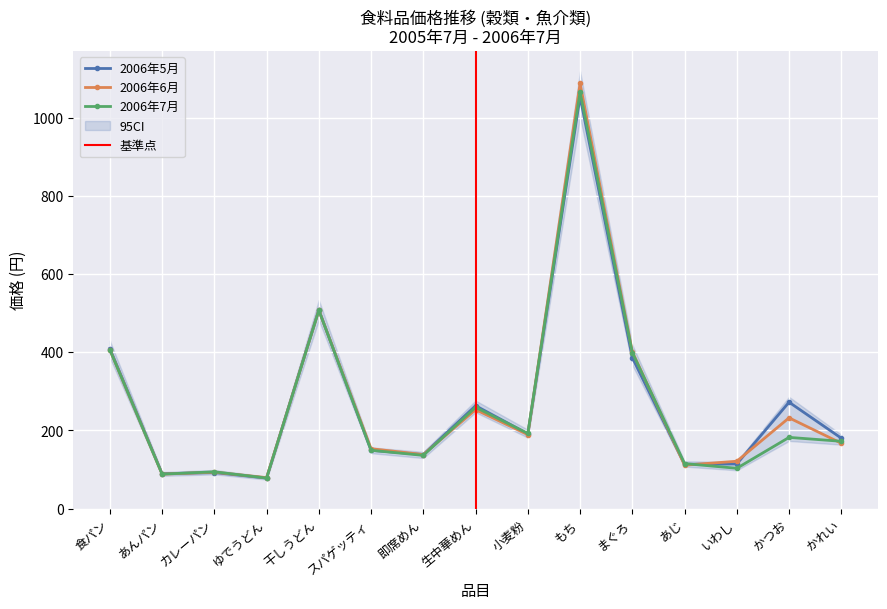

At how many categories does at least one series exceed 377?

4